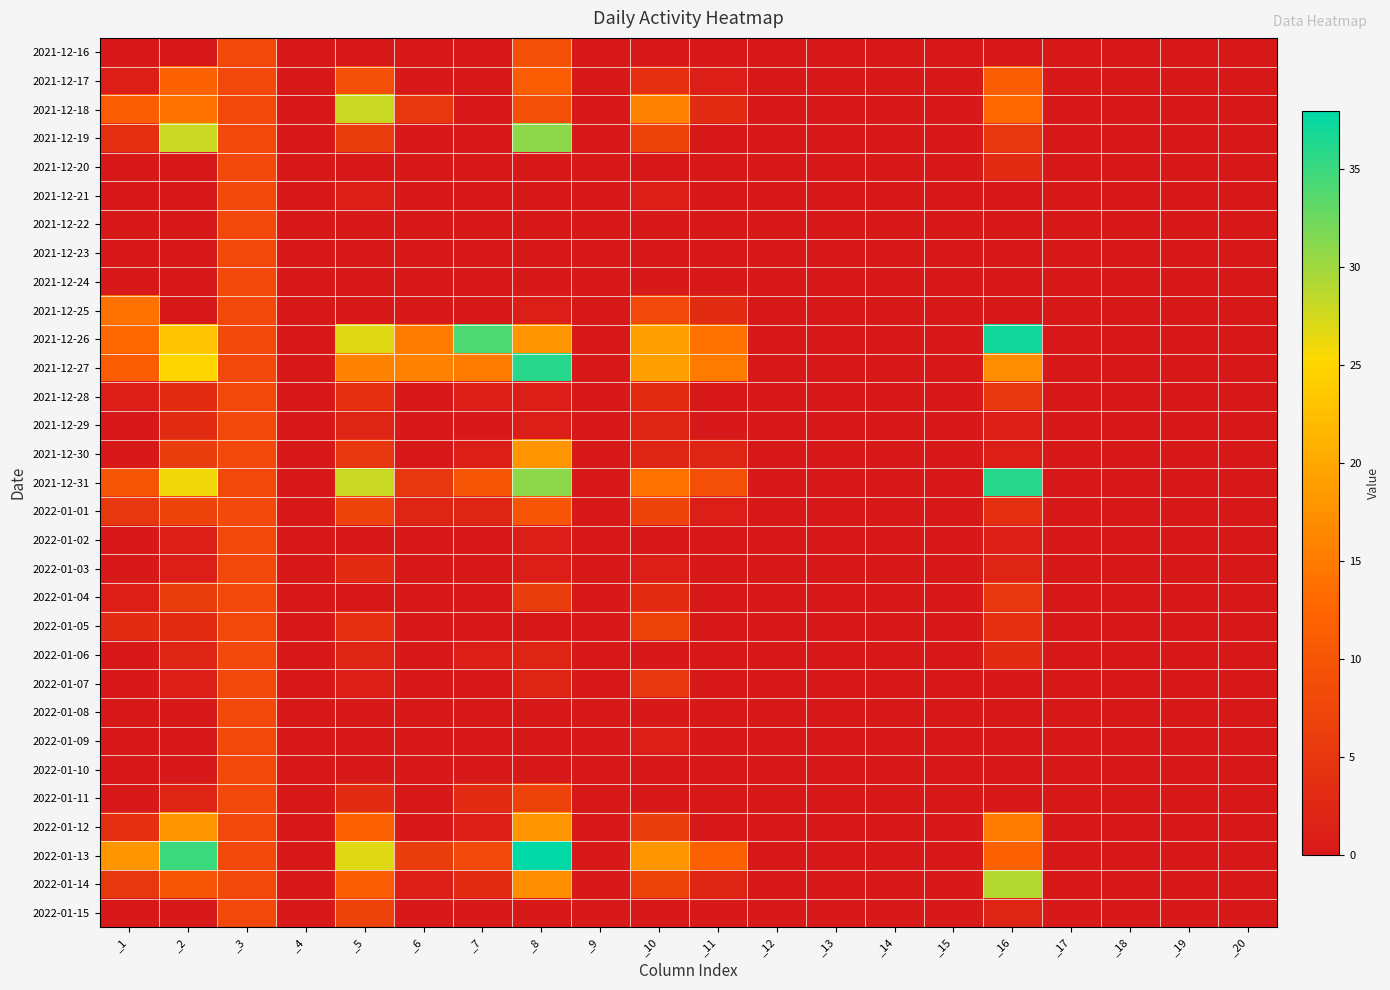

Reading left to right, transcribe all the data shown in this chart.

2021-12-16: _1=0	_2=0	_3=8	_4=0	_5=0	_6=0	_7=0	_8=9	_9=0	_10=0	_11=0	_12=0	_13=0	_14=0	_15=0	_16=0	_17=0	_18=0	_19=0	_20=0
2021-12-17: _1=1	_2=12	_3=8	_4=0	_5=9	_6=0	_7=0	_8=11	_9=0	_10=4	_11=1	_12=0	_13=0	_14=0	_15=0	_16=11	_17=0	_18=0	_19=0	_20=0
2021-12-18: _1=11	_2=14	_3=8	_4=0	_5=28	_6=5	_7=0	_8=9	_9=0	_10=16	_11=3	_12=0	_13=0	_14=0	_15=0	_16=13	_17=0	_18=0	_19=0	_20=0
2021-12-19: _1=4	_2=28	_3=8	_4=0	_5=6	_6=0	_7=0	_8=31	_9=0	_10=7	_11=0	_12=0	_13=0	_14=0	_15=0	_16=5	_17=0	_18=0	_19=0	_20=0
2021-12-20: _1=0	_2=0	_3=8	_4=0	_5=0	_6=0	_7=0	_8=0	_9=0	_10=0	_11=0	_12=0	_13=0	_14=0	_15=0	_16=3	_17=0	_18=0	_19=0	_20=0
2021-12-21: _1=0	_2=0	_3=8	_4=0	_5=1	_6=0	_7=0	_8=0	_9=0	_10=1	_11=0	_12=0	_13=0	_14=0	_15=0	_16=0	_17=0	_18=0	_19=0	_20=0
2021-12-22: _1=0	_2=0	_3=8	_4=0	_5=0	_6=0	_7=0	_8=0	_9=0	_10=0	_11=0	_12=0	_13=0	_14=0	_15=0	_16=0	_17=0	_18=0	_19=0	_20=0
2021-12-23: _1=0	_2=0	_3=8	_4=0	_5=0	_6=0	_7=0	_8=0	_9=0	_10=0	_11=0	_12=0	_13=0	_14=0	_15=0	_16=0	_17=0	_18=0	_19=0	_20=0
2021-12-24: _1=0	_2=0	_3=8	_4=0	_5=0	_6=0	_7=0	_8=0	_9=0	_10=0	_11=0	_12=0	_13=0	_14=0	_15=0	_16=0	_17=0	_18=0	_19=0	_20=0
2021-12-25: _1=14	_2=0	_3=8	_4=0	_5=0	_6=0	_7=0	_8=1	_9=0	_10=8	_11=3	_12=0	_13=0	_14=0	_15=0	_16=0	_17=0	_18=0	_19=0	_20=0
2021-12-26: _1=13	_2=23	_3=8	_4=0	_5=27	_6=15	_7=34	_8=18	_9=0	_10=19	_11=14	_12=0	_13=0	_14=0	_15=0	_16=37	_17=0	_18=0	_19=0	_20=0
2021-12-27: _1=11	_2=25	_3=8	_4=0	_5=16	_6=16	_7=15	_8=36	_9=0	_10=19	_11=15	_12=0	_13=0	_14=0	_15=0	_16=17	_17=0	_18=0	_19=0	_20=0
2021-12-28: _1=1	_2=3	_3=8	_4=0	_5=4	_6=0	_7=1	_8=1	_9=0	_10=3	_11=0	_12=0	_13=0	_14=0	_15=0	_16=5	_17=0	_18=0	_19=0	_20=0
2021-12-29: _1=0	_2=3	_3=8	_4=0	_5=2	_6=0	_7=0	_8=1	_9=0	_10=2	_11=0	_12=0	_13=0	_14=0	_15=0	_16=1	_17=0	_18=0	_19=0	_20=0
2021-12-30: _1=0	_2=6	_3=8	_4=0	_5=5	_6=0	_7=1	_8=18	_9=0	_10=2	_11=2	_12=0	_13=0	_14=0	_15=0	_16=1	_17=0	_18=0	_19=0	_20=0
2021-12-31: _1=10	_2=26	_3=8	_4=0	_5=28	_6=5	_7=10	_8=31	_9=0	_10=14	_11=9	_12=0	_13=0	_14=0	_15=0	_16=36	_17=0	_18=0	_19=0	_20=0
2022-01-01: _1=5	_2=7	_3=8	_4=0	_5=7	_6=2	_7=2	_8=10	_9=0	_10=7	_11=1	_12=0	_13=0	_14=0	_15=0	_16=4	_17=0	_18=0	_19=0	_20=0
2022-01-02: _1=0	_2=1	_3=8	_4=0	_5=0	_6=0	_7=0	_8=1	_9=0	_10=0	_11=0	_12=0	_13=0	_14=0	_15=0	_16=1	_17=0	_18=0	_19=0	_20=0
2022-01-03: _1=0	_2=1	_3=8	_4=0	_5=3	_6=0	_7=0	_8=1	_9=0	_10=1	_11=0	_12=0	_13=0	_14=0	_15=0	_16=2	_17=0	_18=0	_19=0	_20=0
2022-01-04: _1=1	_2=6	_3=8	_4=0	_5=0	_6=0	_7=0	_8=6	_9=0	_10=3	_11=0	_12=0	_13=0	_14=0	_15=0	_16=5	_17=0	_18=0	_19=0	_20=0
2022-01-05: _1=3	_2=3	_3=8	_4=0	_5=4	_6=0	_7=0	_8=0	_9=0	_10=7	_11=0	_12=0	_13=0	_14=0	_15=0	_16=4	_17=0	_18=0	_19=0	_20=0
2022-01-06: _1=0	_2=2	_3=8	_4=0	_5=2	_6=0	_7=1	_8=2	_9=0	_10=0	_11=0	_12=0	_13=0	_14=0	_15=0	_16=3	_17=0	_18=0	_19=0	_20=0
2022-01-07: _1=0	_2=1	_3=8	_4=0	_5=1	_6=0	_7=0	_8=2	_9=0	_10=5	_11=0	_12=0	_13=0	_14=0	_15=0	_16=0	_17=0	_18=0	_19=0	_20=0
2022-01-08: _1=0	_2=0	_3=8	_4=0	_5=0	_6=0	_7=0	_8=0	_9=0	_10=0	_11=0	_12=0	_13=0	_14=0	_15=0	_16=0	_17=0	_18=0	_19=0	_20=0
2022-01-09: _1=0	_2=0	_3=8	_4=0	_5=0	_6=0	_7=0	_8=0	_9=0	_10=1	_11=0	_12=0	_13=0	_14=0	_15=0	_16=0	_17=0	_18=0	_19=0	_20=0
2022-01-10: _1=0	_2=0	_3=8	_4=0	_5=0	_6=0	_7=0	_8=0	_9=0	_10=0	_11=0	_12=0	_13=0	_14=0	_15=0	_16=0	_17=0	_18=0	_19=0	_20=0
2022-01-11: _1=0	_2=2	_3=8	_4=0	_5=3	_6=0	_7=3	_8=7	_9=0	_10=0	_11=0	_12=0	_13=0	_14=0	_15=0	_16=0	_17=0	_18=0	_19=0	_20=0
2022-01-12: _1=4	_2=18	_3=8	_4=0	_5=12	_6=0	_7=1	_8=18	_9=0	_10=6	_11=0	_12=0	_13=0	_14=0	_15=0	_16=15	_17=0	_18=0	_19=0	_20=0
2022-01-13: _1=18	_2=35	_3=8	_4=0	_5=27	_6=6	_7=8	_8=38	_9=0	_10=18	_11=12	_12=0	_13=0	_14=0	_15=0	_16=12	_17=0	_18=0	_19=0	_20=0
2022-01-14: _1=5	_2=10	_3=8	_4=0	_5=11	_6=1	_7=3	_8=17	_9=0	_10=7	_11=2	_12=0	_13=0	_14=0	_15=0	_16=29	_17=0	_18=0	_19=0	_20=0
2022-01-15: _1=0	_2=0	_3=8	_4=0	_5=7	_6=0	_7=0	_8=0	_9=0	_10=0	_11=0	_12=0	_13=0	_14=0	_15=0	_16=2	_17=0	_18=0	_19=0	_20=0